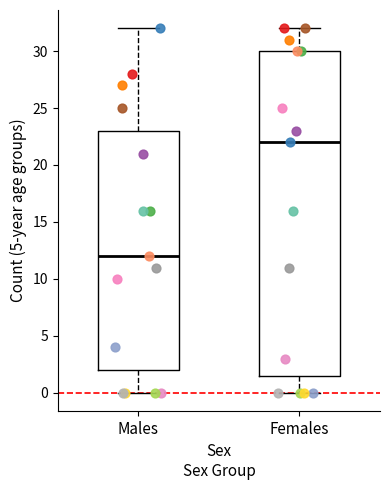

Where does the upper whisker of the box for Males end on the y-axis? The values are not printed on the chart, so give them approximately, as read against the axis.

32.0